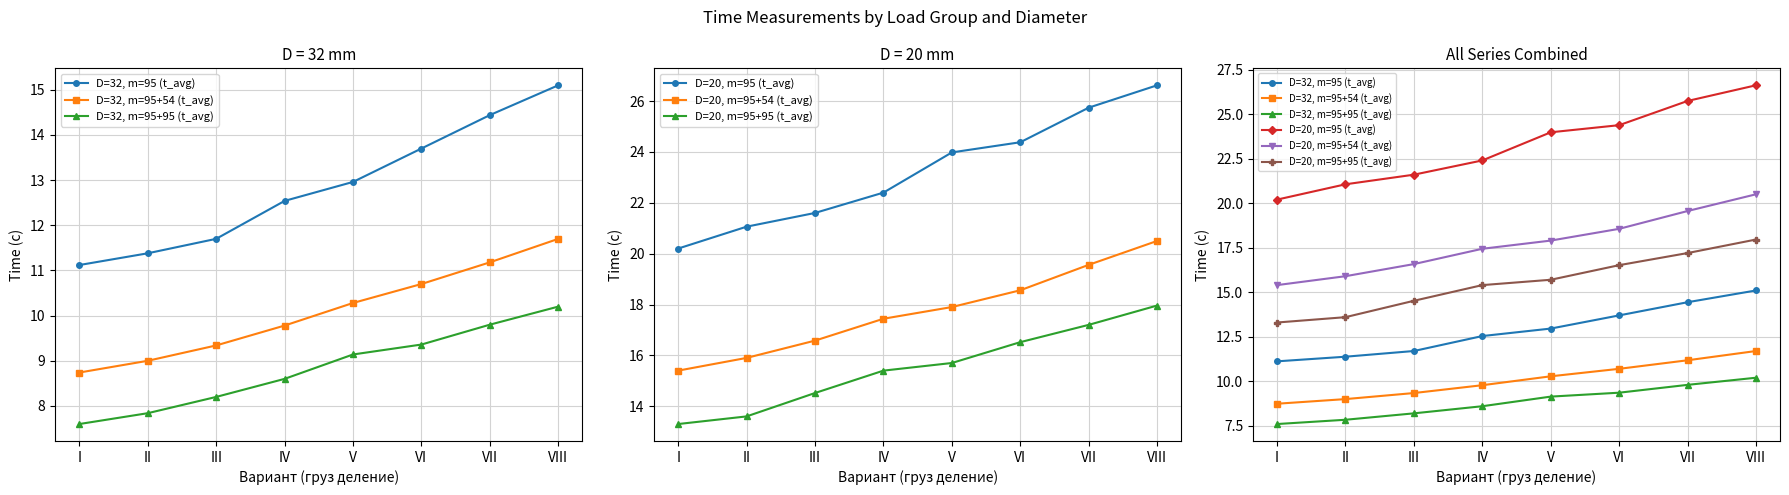

How many series are shown in this chart?

6